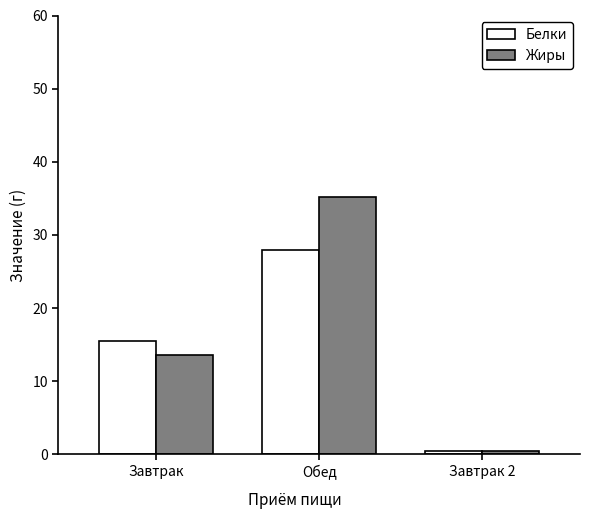

How many bars are there in total?

6